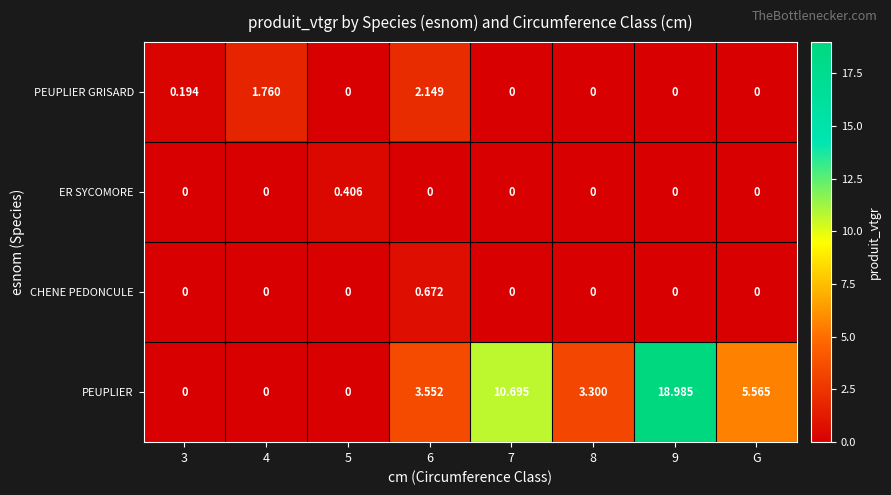

Which series changed the most between 7 and 9?

PEUPLIER